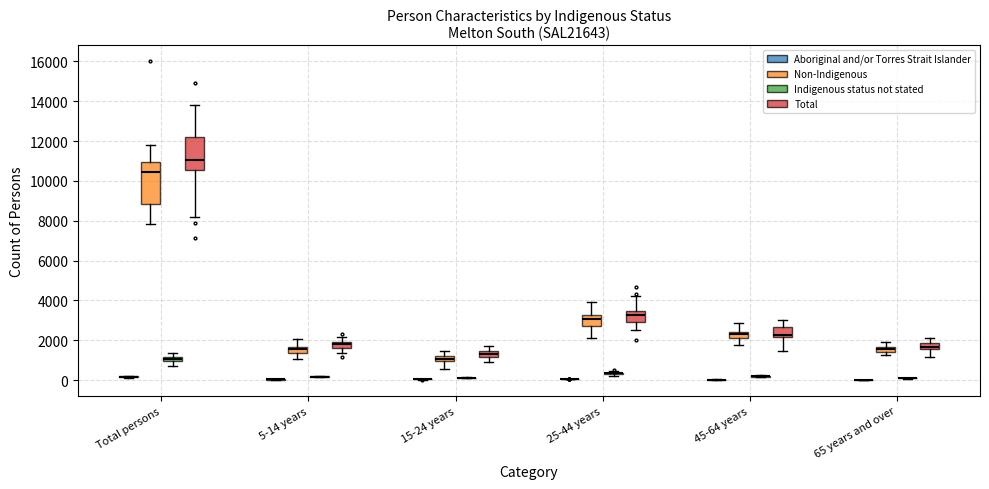

Comparing the boxes themselves (not the whiskers), which one is the tallest?

Total persons (Non-Indigenous)